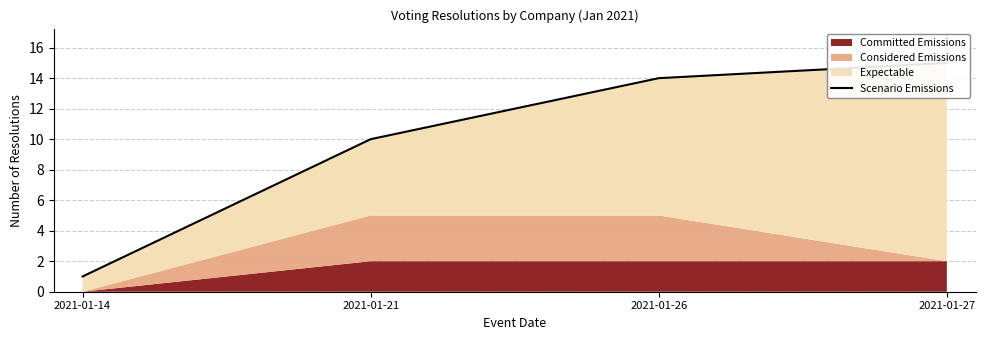

Approximately how many times larger is the value at 2021-01-21 compared to 2021-01-14?

10.0